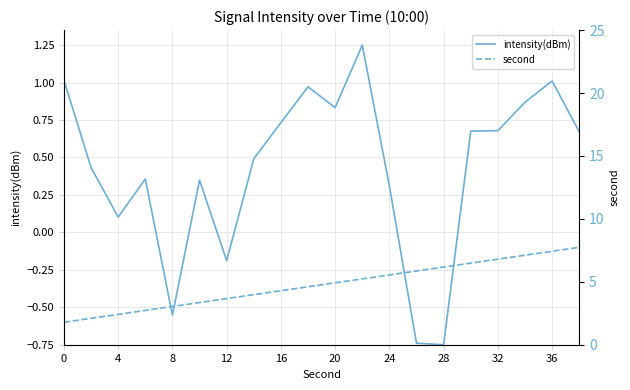

After their last crossing, which series has the higher values: intensity(dBm) or second?

intensity(dBm)